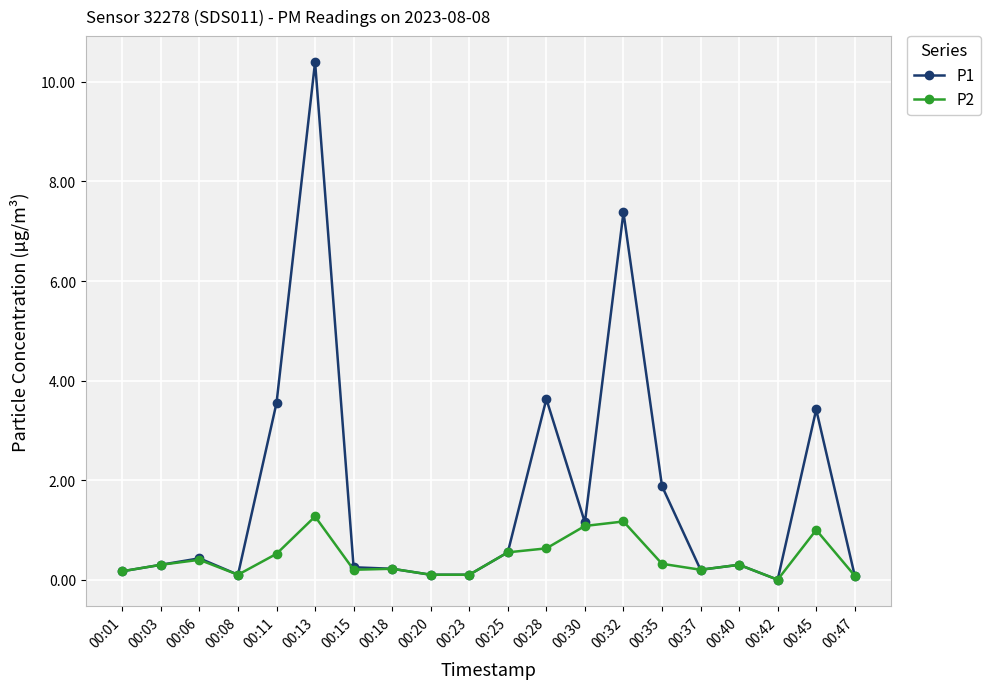

The P1 series shows 14.1 at 00:13. True or false?

False